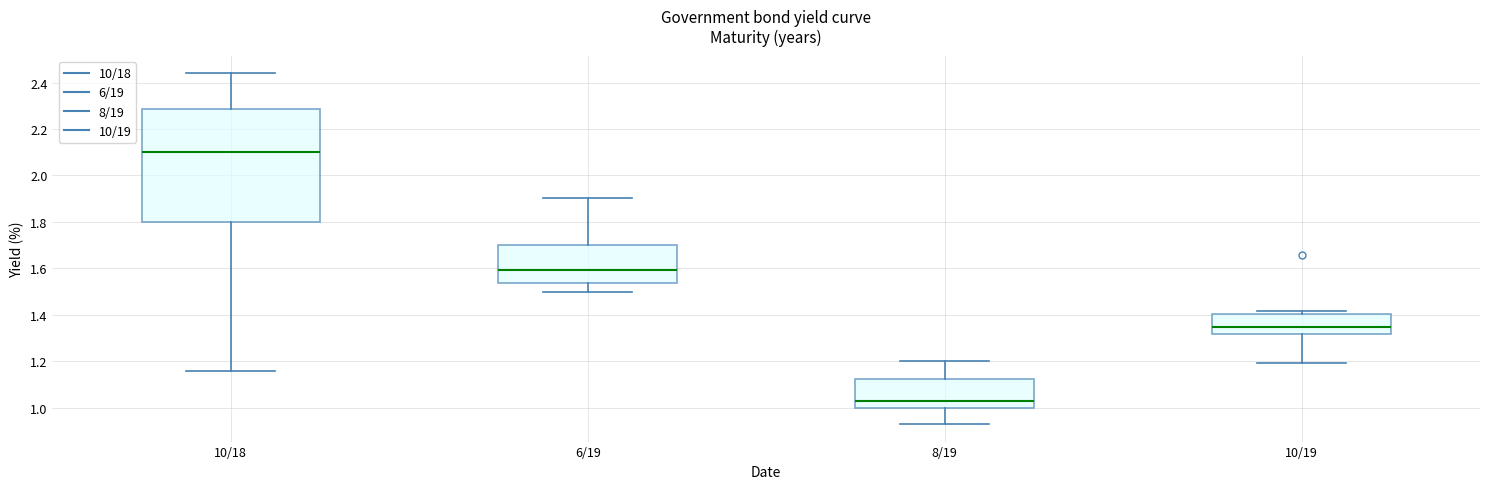

Which box has the lowest median line?

8/19